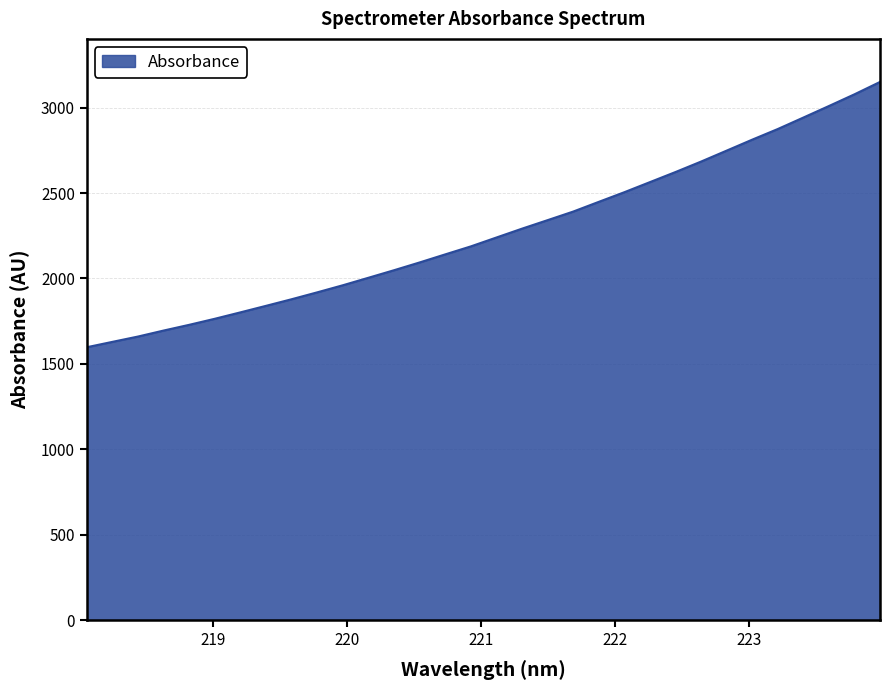

Count the number of data series in this chart.

1